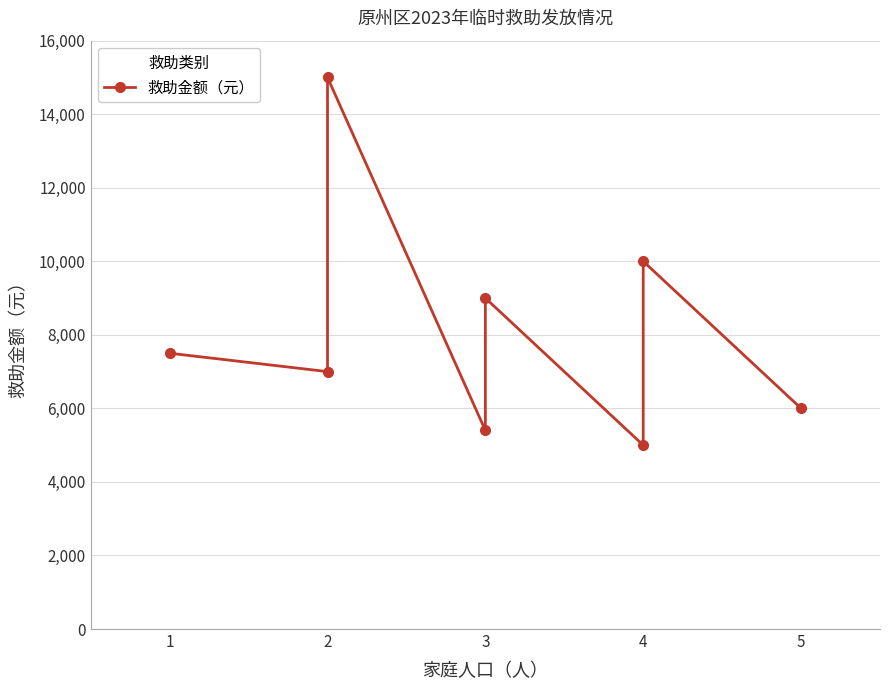

How many interior local valleys (lower than both neighbors) does the data have?

3